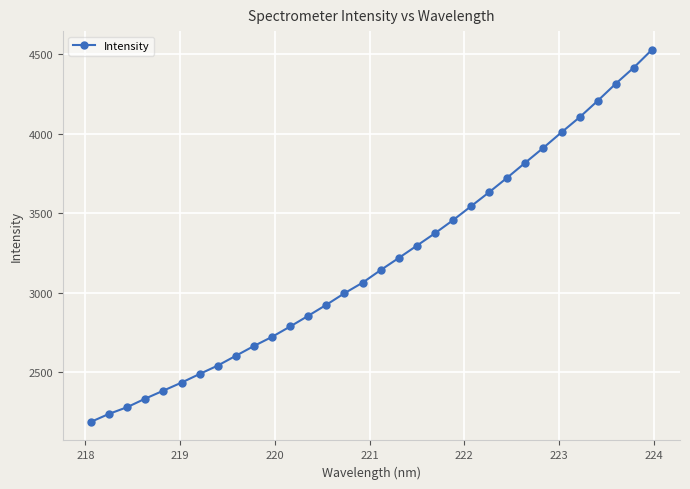

What is the greatest value displayed?

4529.1